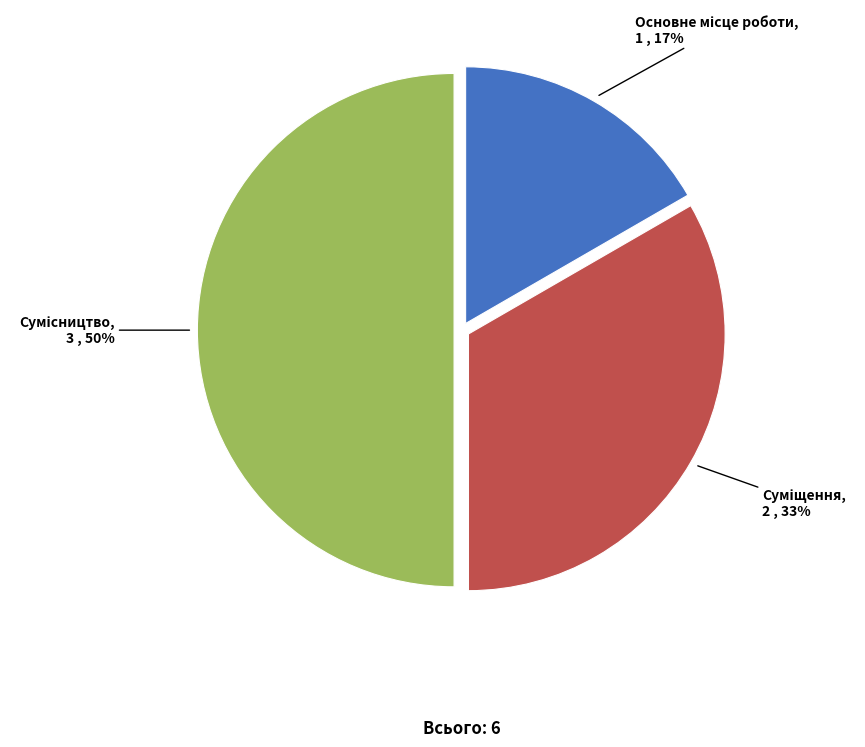

To the nearest percent, what is the average slice percentage?

33%